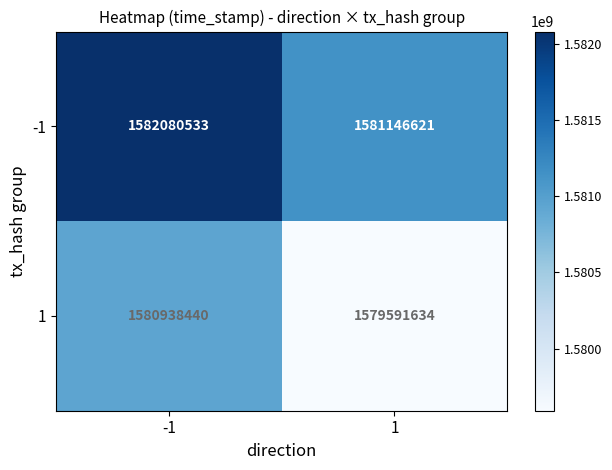

What is the total value across all series at 1?

3160738255